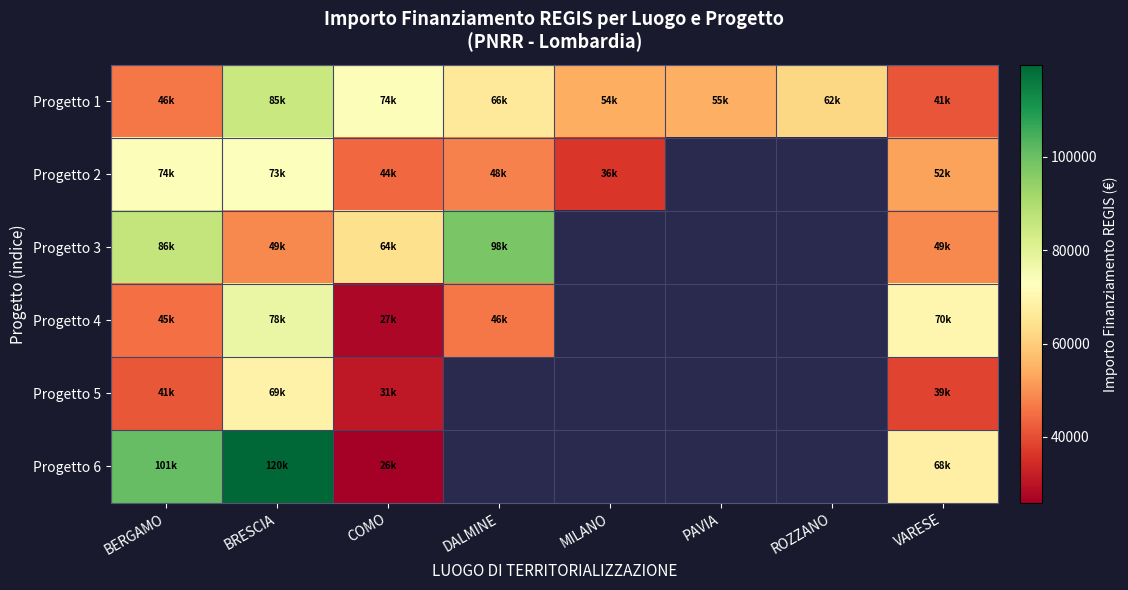

The Progetto 6 series shows 32821.8 at BERGAMO. True or false?

False